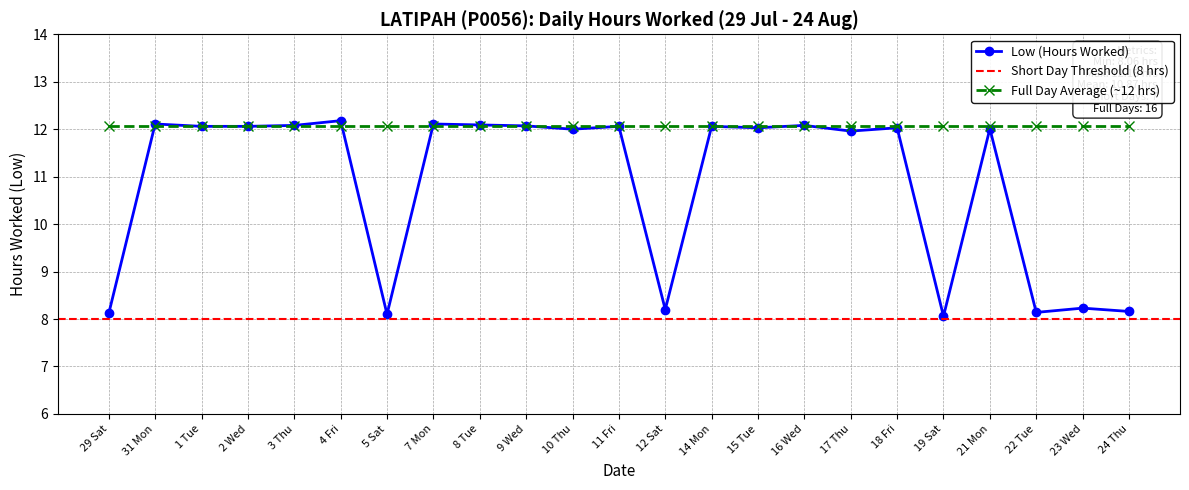

What position from the left is 11 Fri?

12